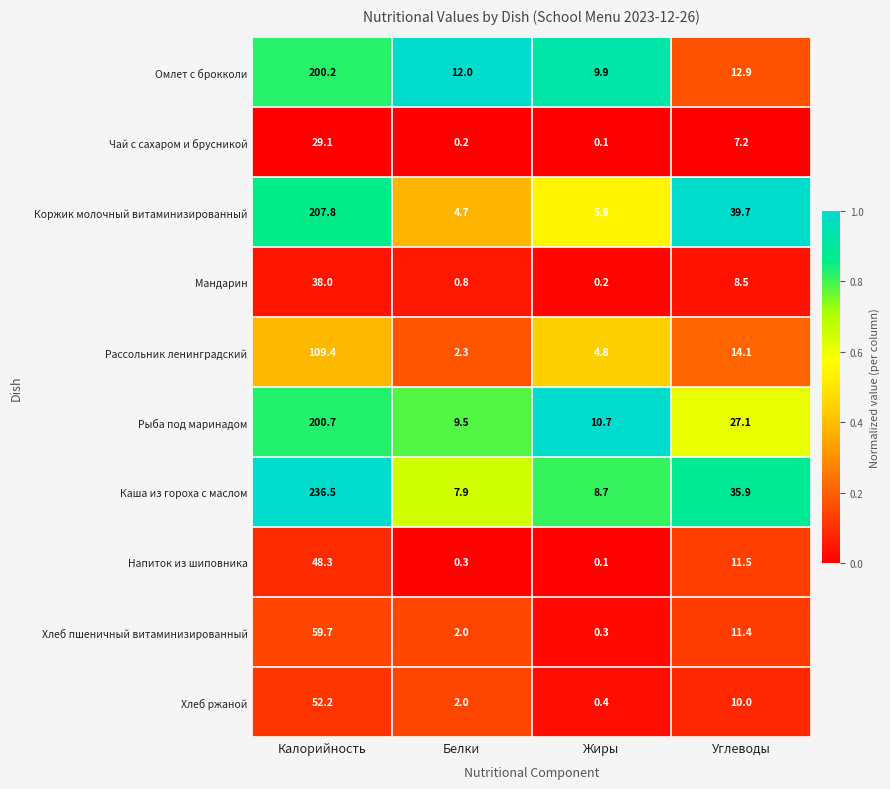

What is the spread (max minus min) of values at Калорийность?

207.4